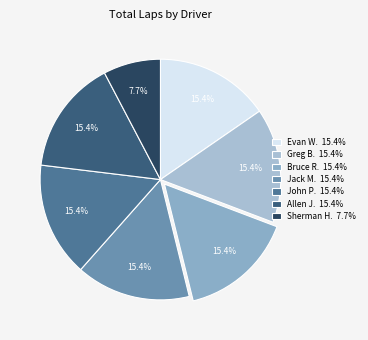

To the nearest percent, what is the average slice percentage?

14%